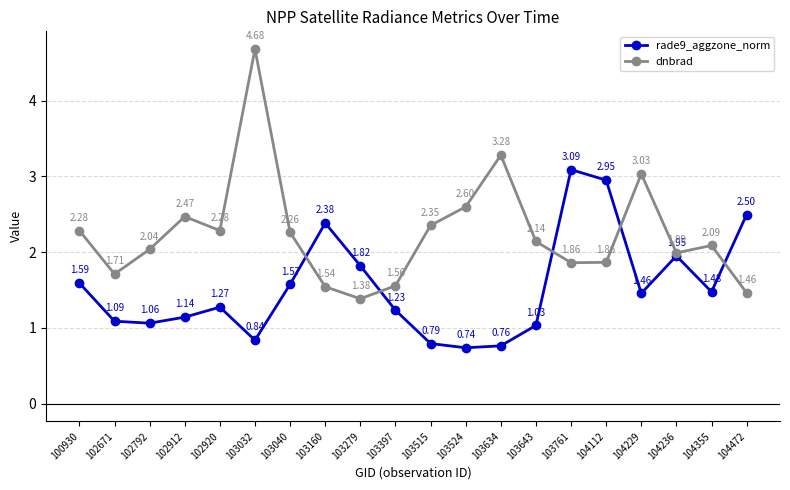

How many lines are shown in the chart?

2